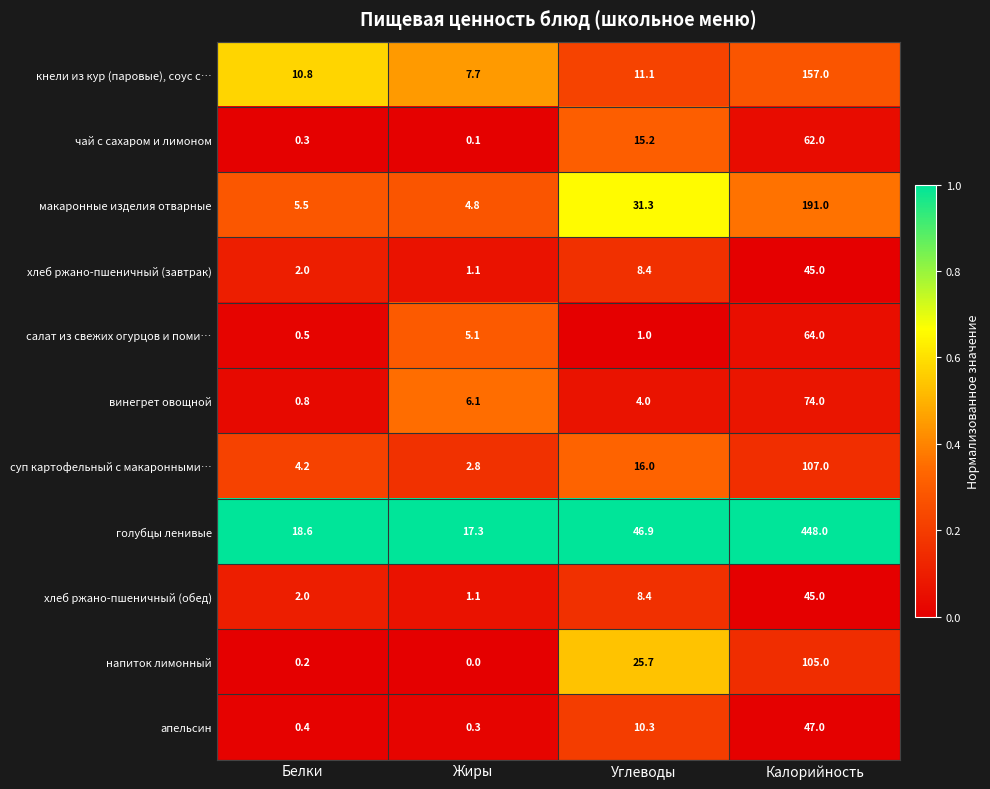

Read the винегрет овощной value at Белки.

0.8